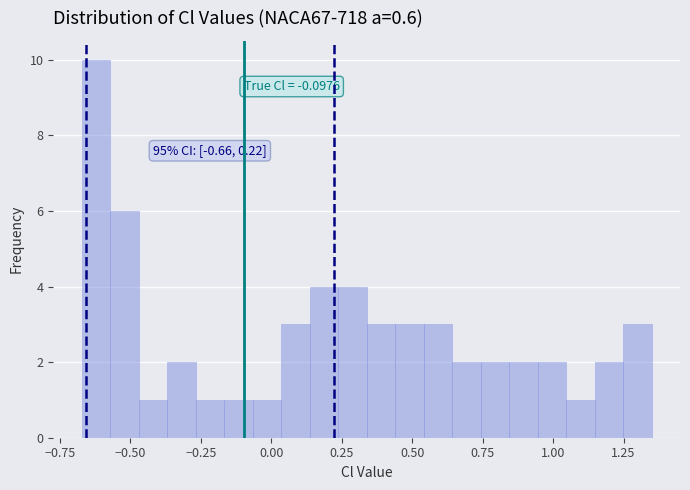

Around what value on the x-axis is the tallest bar? Give the approximate position of its centre, as read against the axis.

-0.60